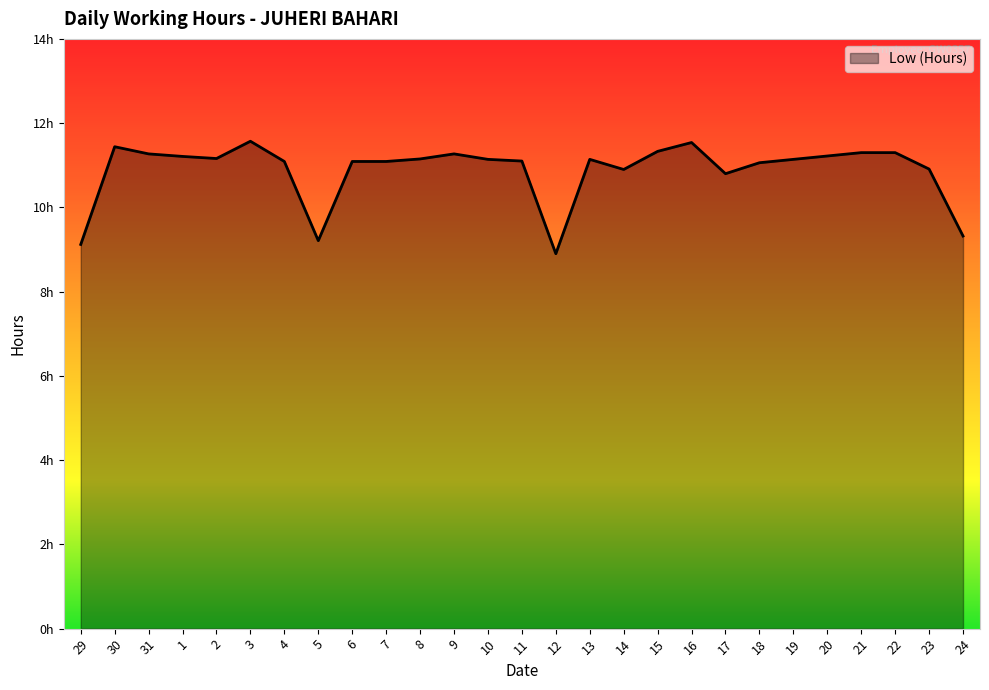

Is this an area chart (filled region under the line)?

Yes